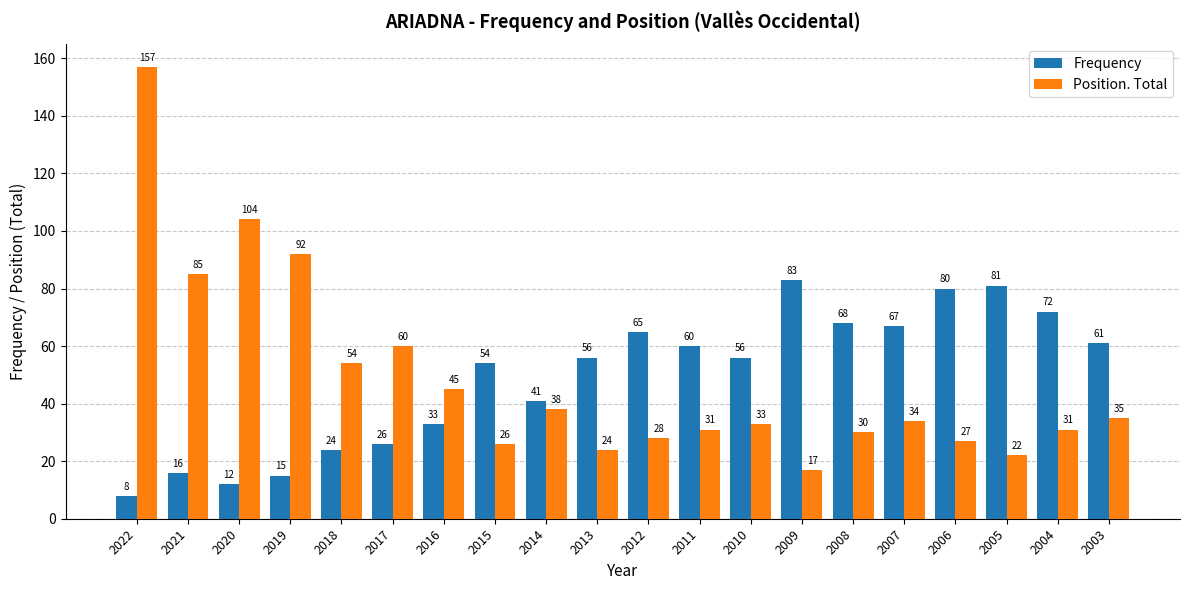

How many bars are there in total?

40